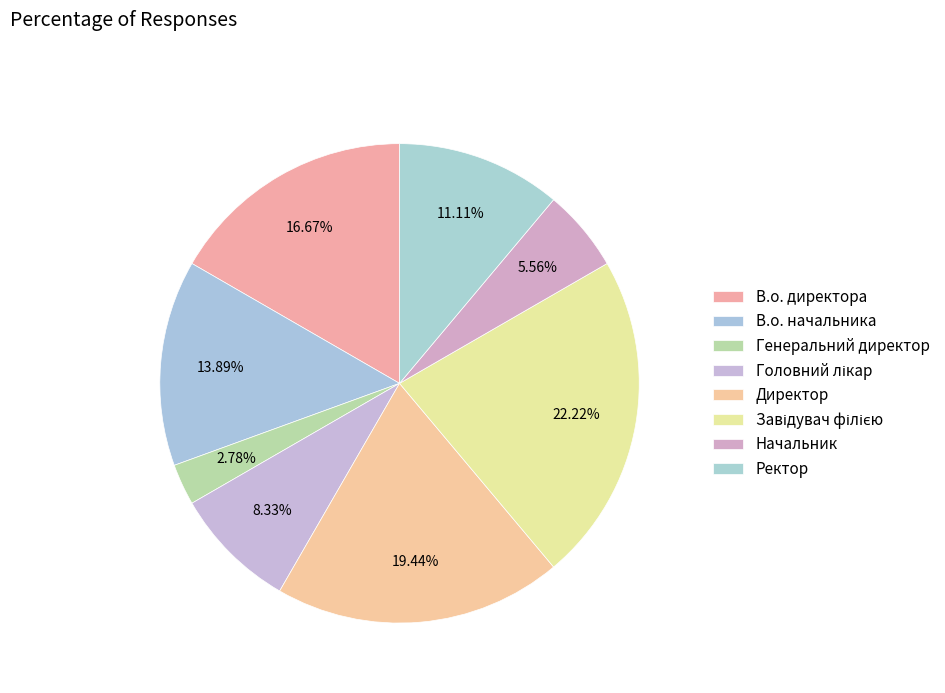

To the nearest percent, what percentage of the pie is В.о. начальника?

14%